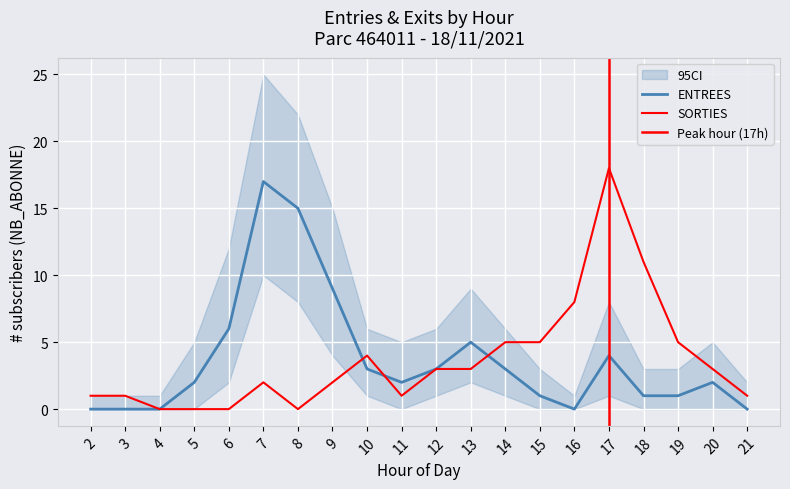

Which series changed the most between 7 and 16?

ENTREES_NB_ABONNE